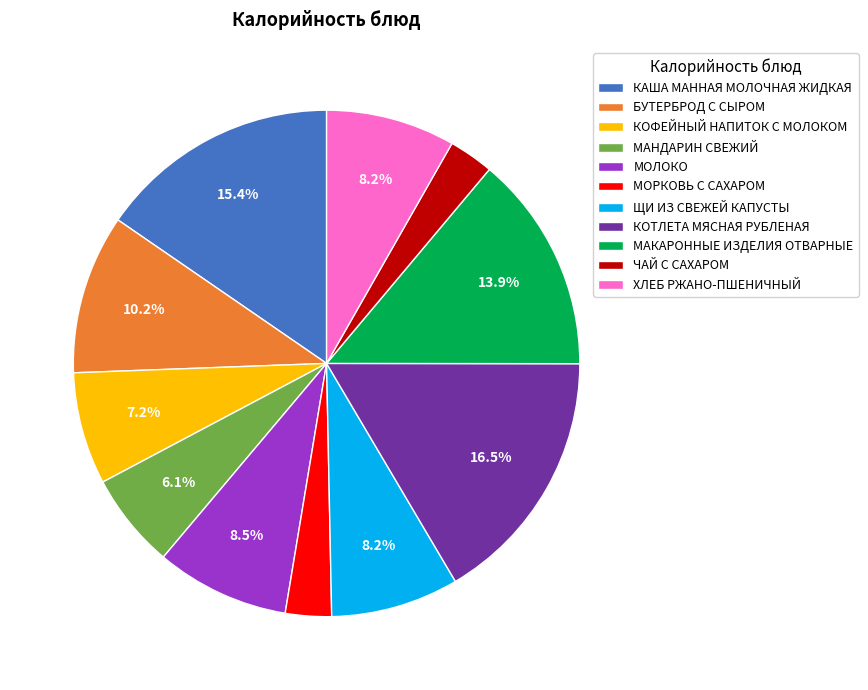

Is КАША МАННАЯ МОЛОЧНАЯ ЖИДКАЯ the majority of the pie?

No